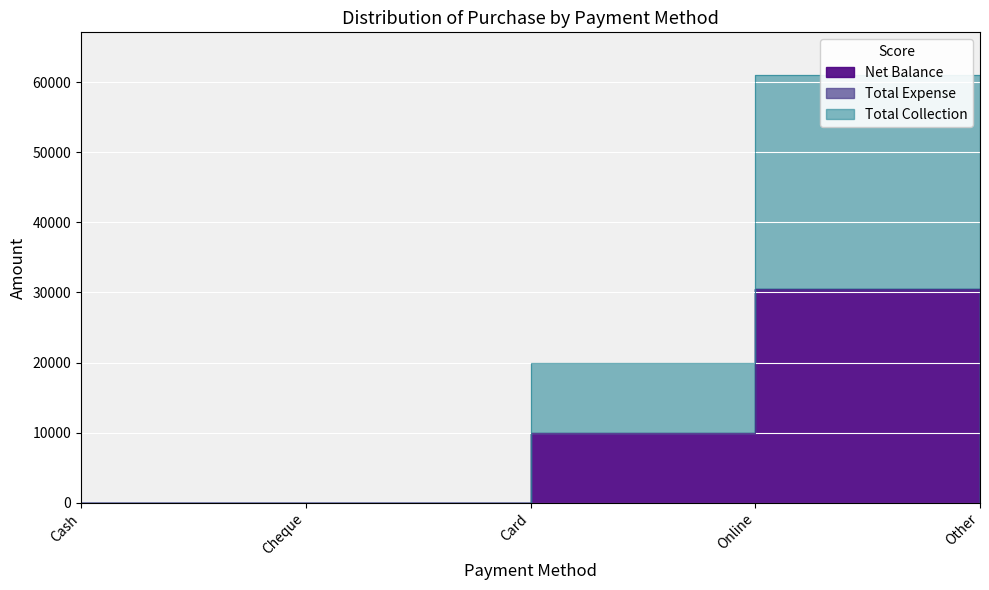

How many Net Balance values are between 0 and 10000?

4